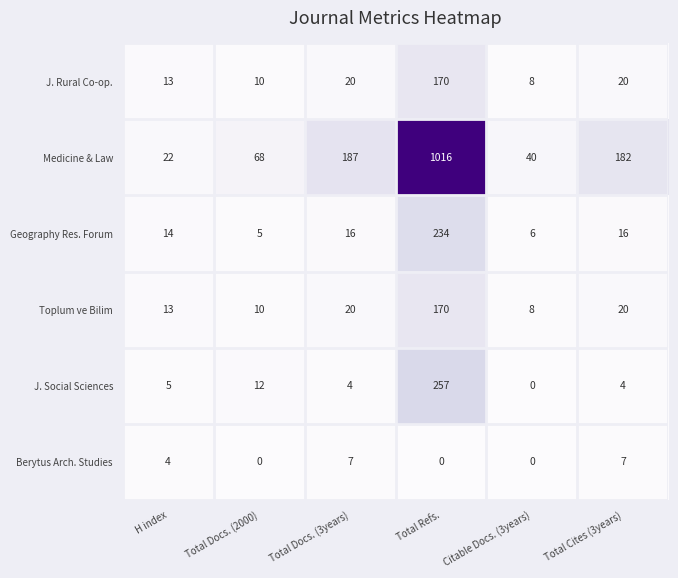

What is the sum of the Toplum ve Bilim values at Total Docs. (3years) and Citable Docs. (3years)?

28